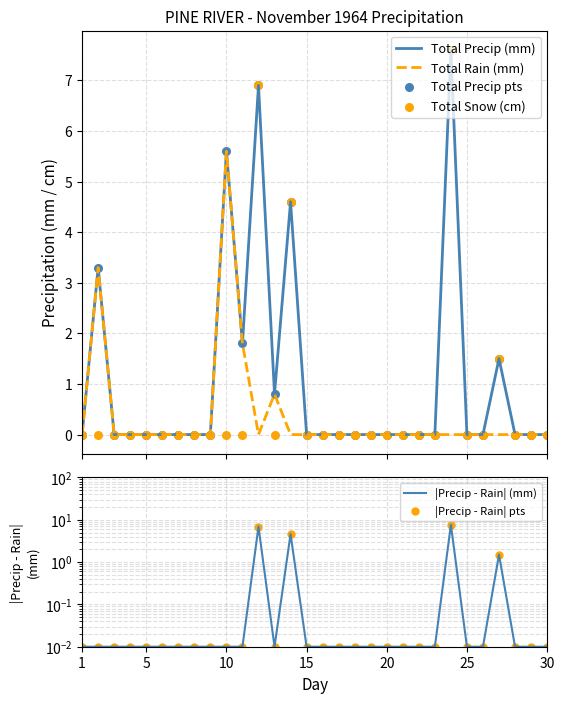

Which series contains the highest Y value?

Total Precip (mm)